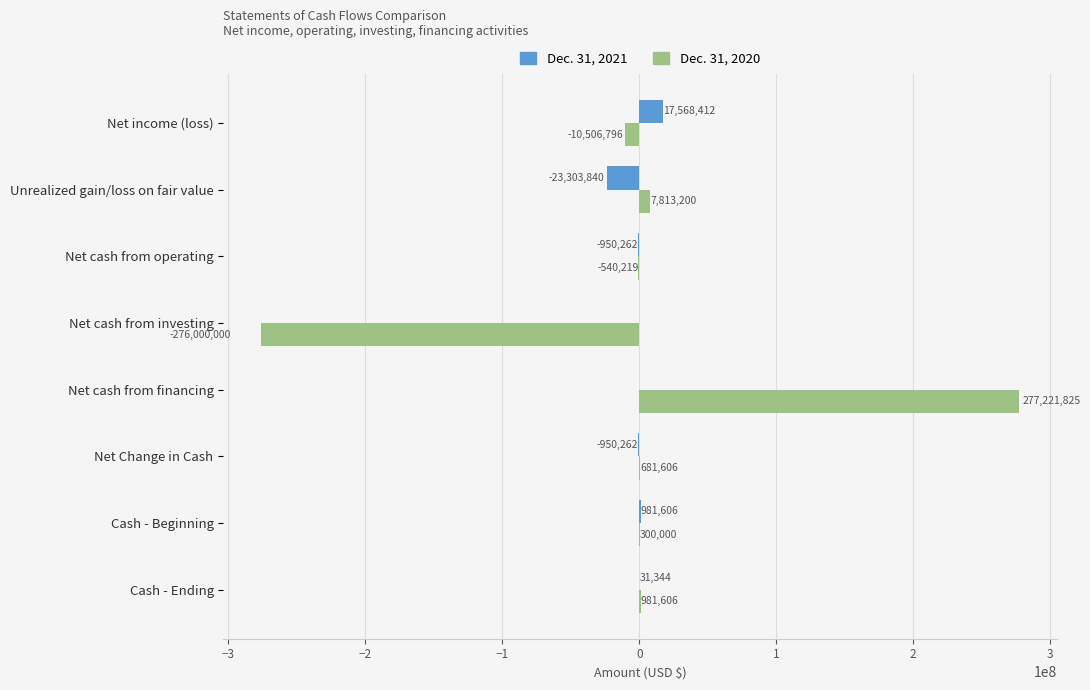

What is the greatest value displayed?

277221825